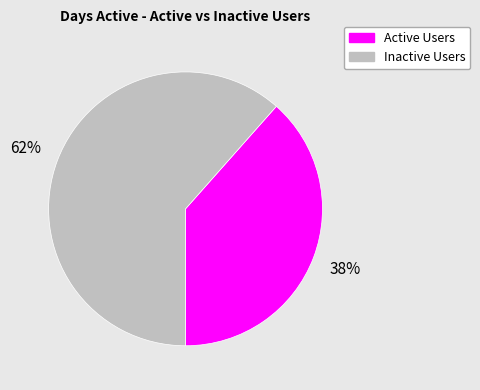

To the nearest percent, what is the average slice percentage?

50%